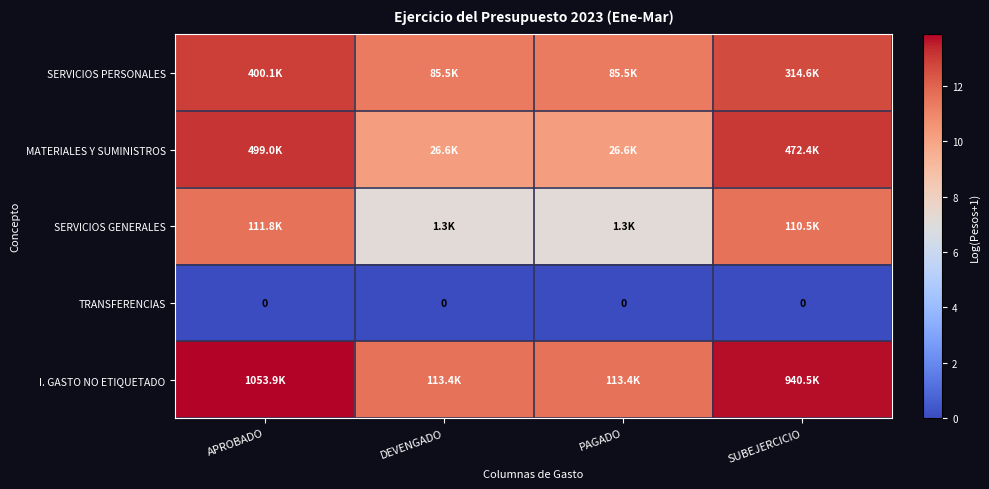

The value of I. GASTO NO ETIQUETADO at DEVENGADO is 5.5. True or false?

False